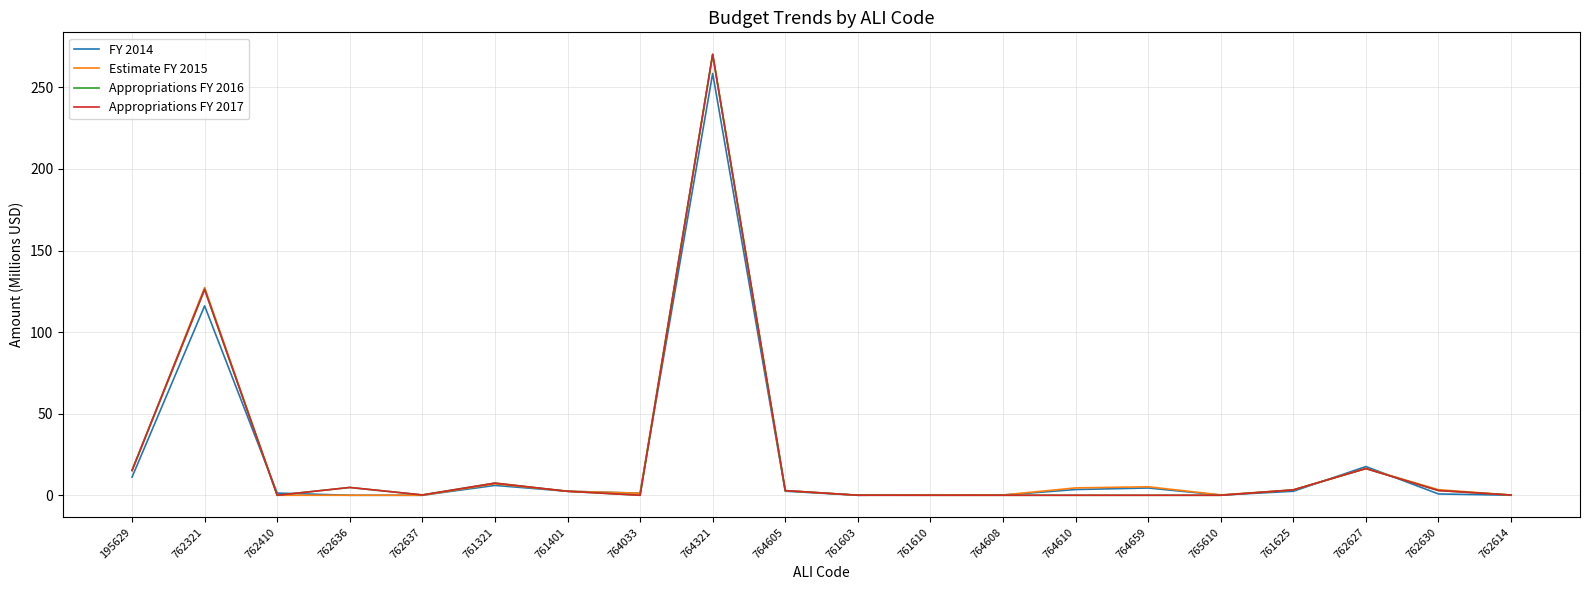

What is the sum of all Estimate FY 2015 values?

460.1